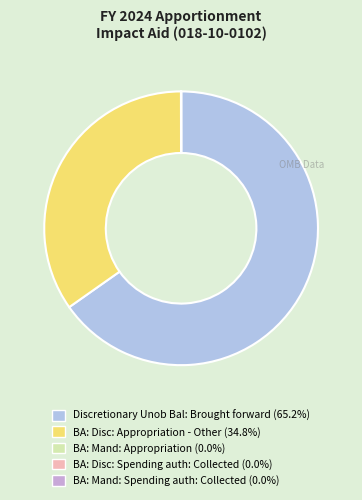

Which slice is the largest?

Discretionary Unob Bal: Brought forward